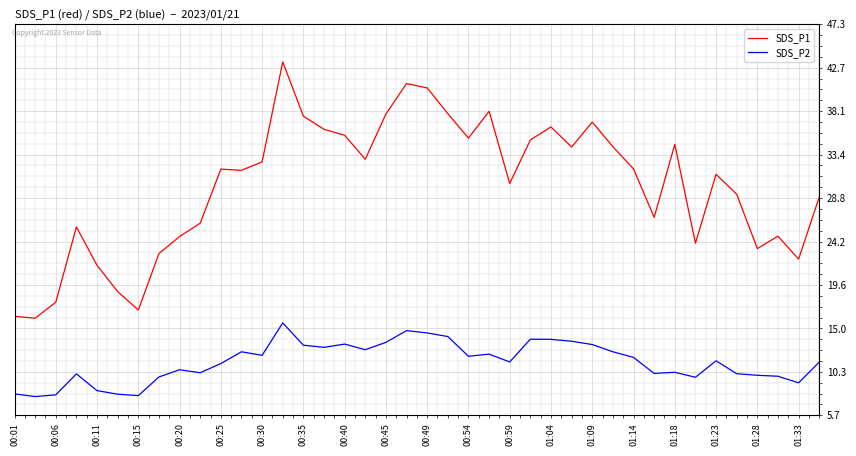

What is the maximum value shown in the chart?

43.3